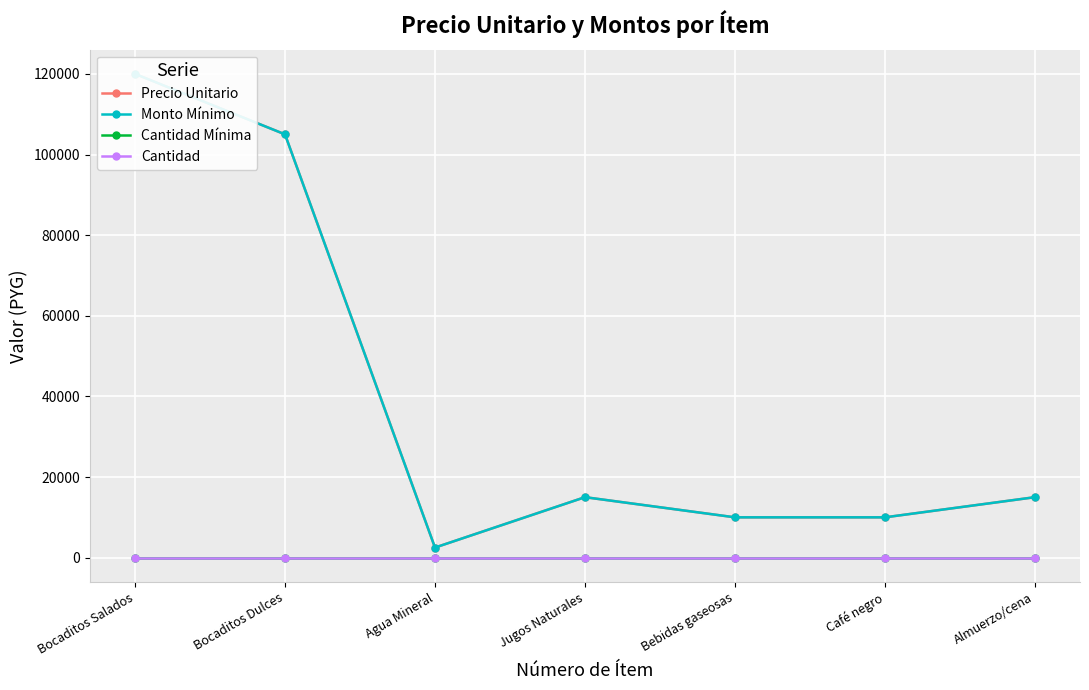

What is the highest value of the Cantidad Mínima series?

1